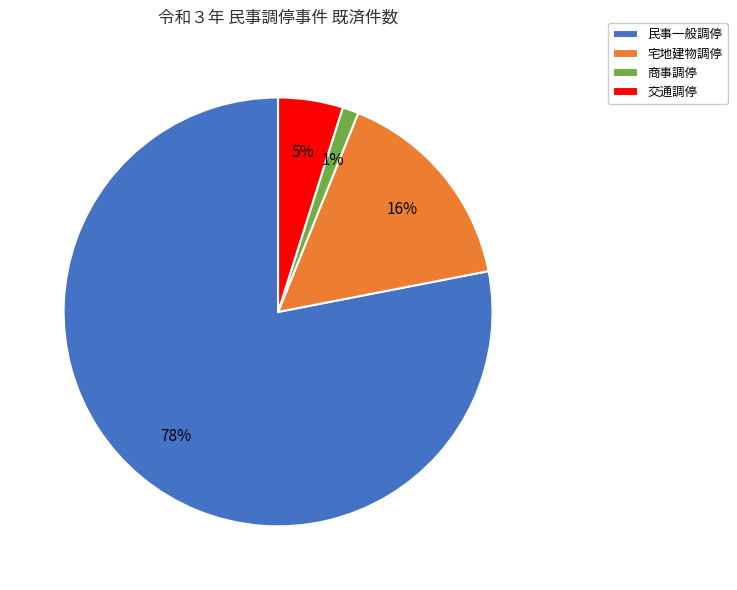

What is the majority slice?

民事一般調停